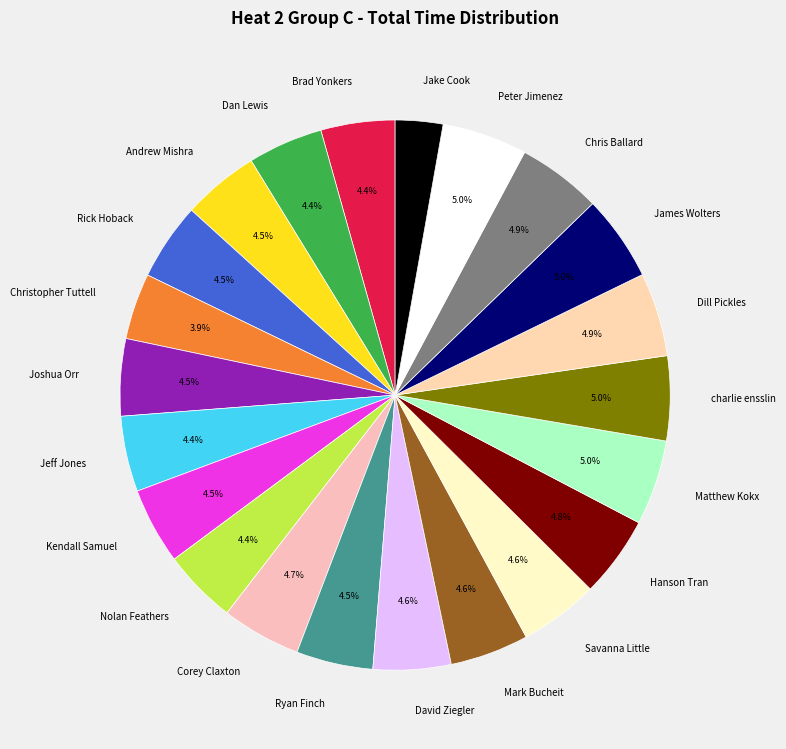

How much of the chart is everything except Andrew Mishra?

95.5%